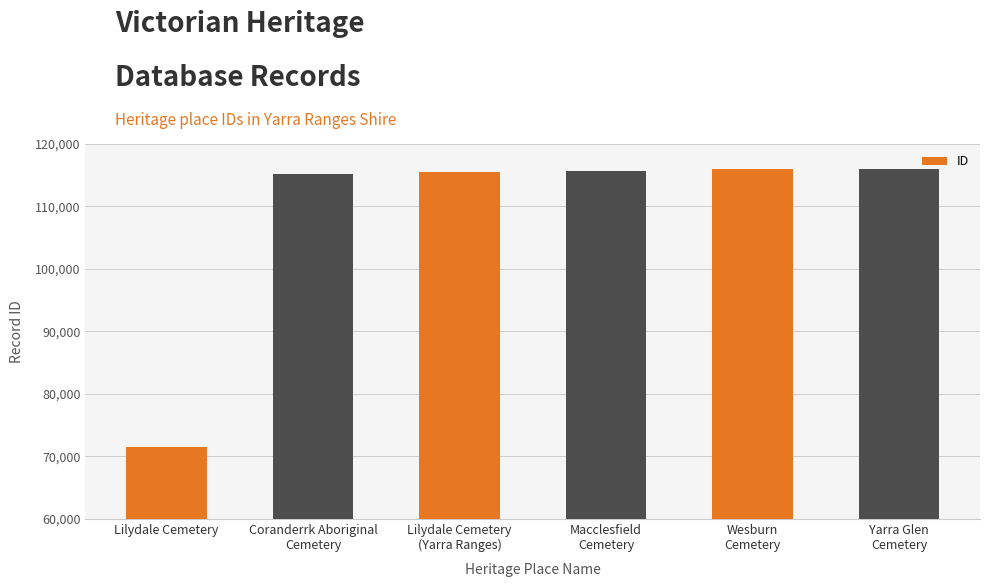

What is the label of the 2nd bar from the left?

Coranderrk Aboriginal
Cemetery